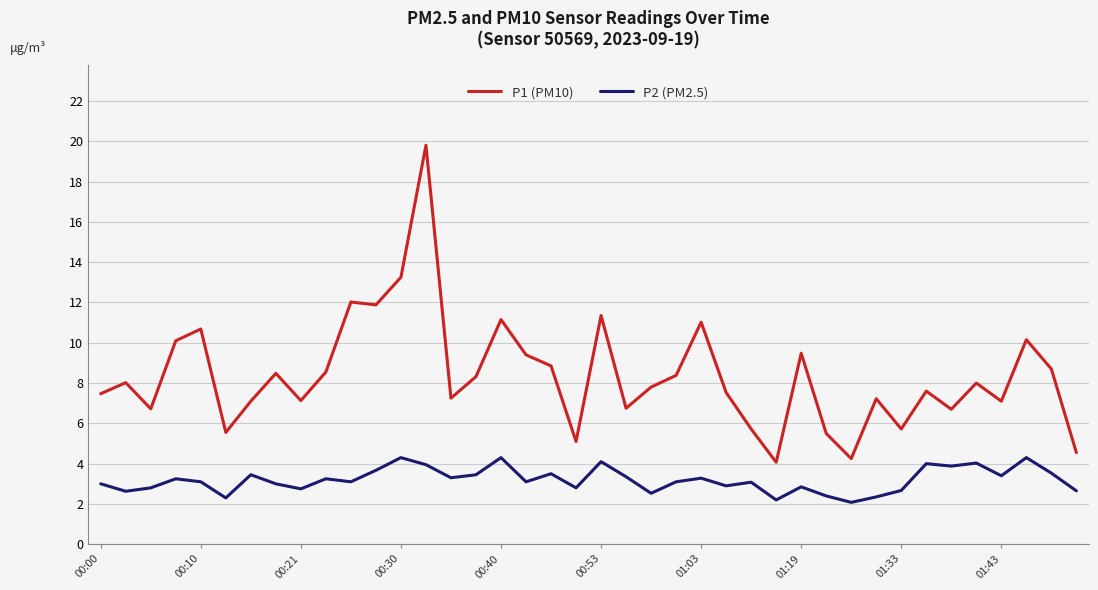

True or false: P1 (PM10) and P2 (PM2.5) intersect in this chart.

False